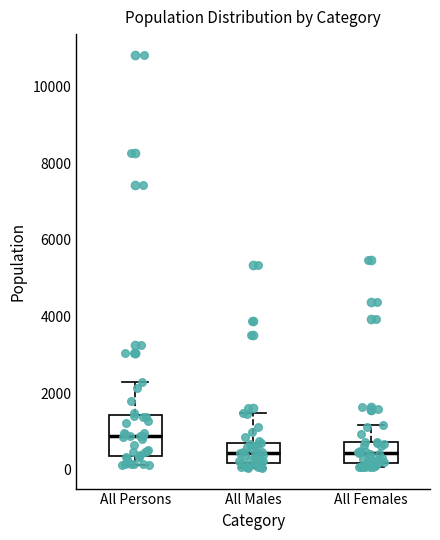

Reading left to right, read every box against the y-axis: the position of its median line, the range the box covers, and the ends of its whiskers. The values are not printed on the chart, so give them approximately, as read against the axis.

All Persons: median 800, box 400 to 1400, whiskers 200 to 2200
All Males: median 400, box 200 to 800, whiskers 0 to 1400
All Females: median 400, box 200 to 800, whiskers 0 to 1200